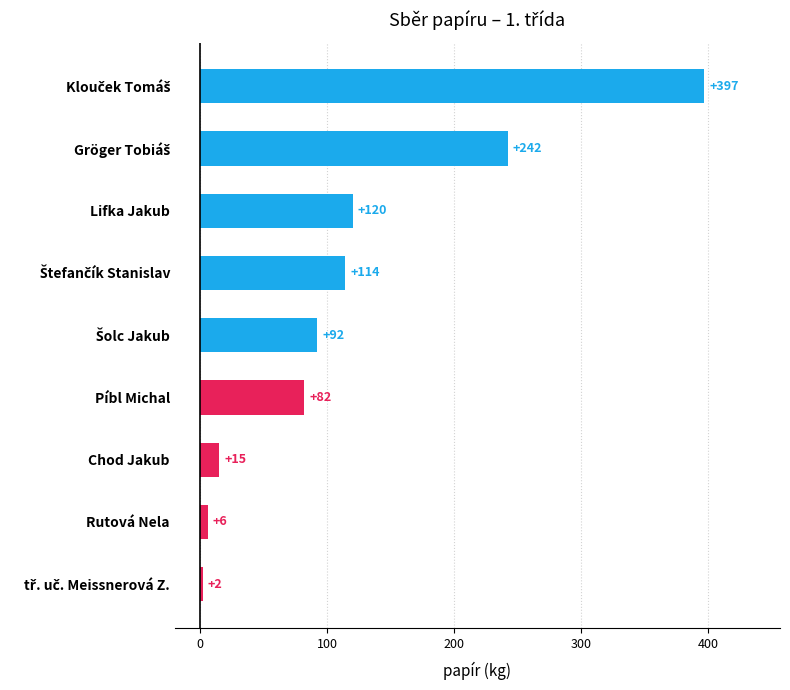

What is the difference between the second highest and minimum values?

240